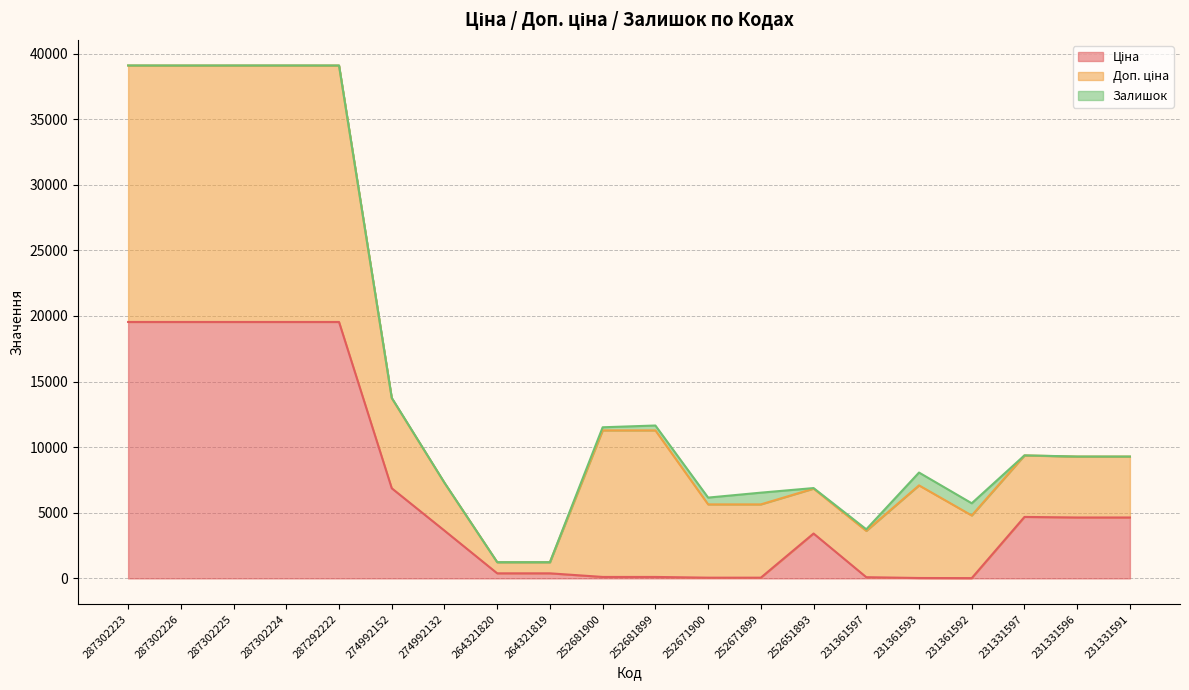

True or false: Доп. ціна and Ціна intersect in this chart.

True